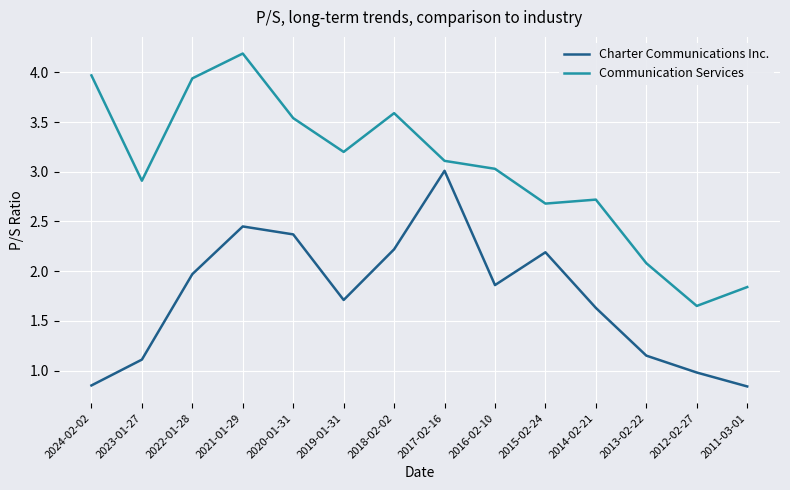

Is it true that Charter Communications Inc. equals 0.9 at 2016-02-10?

False